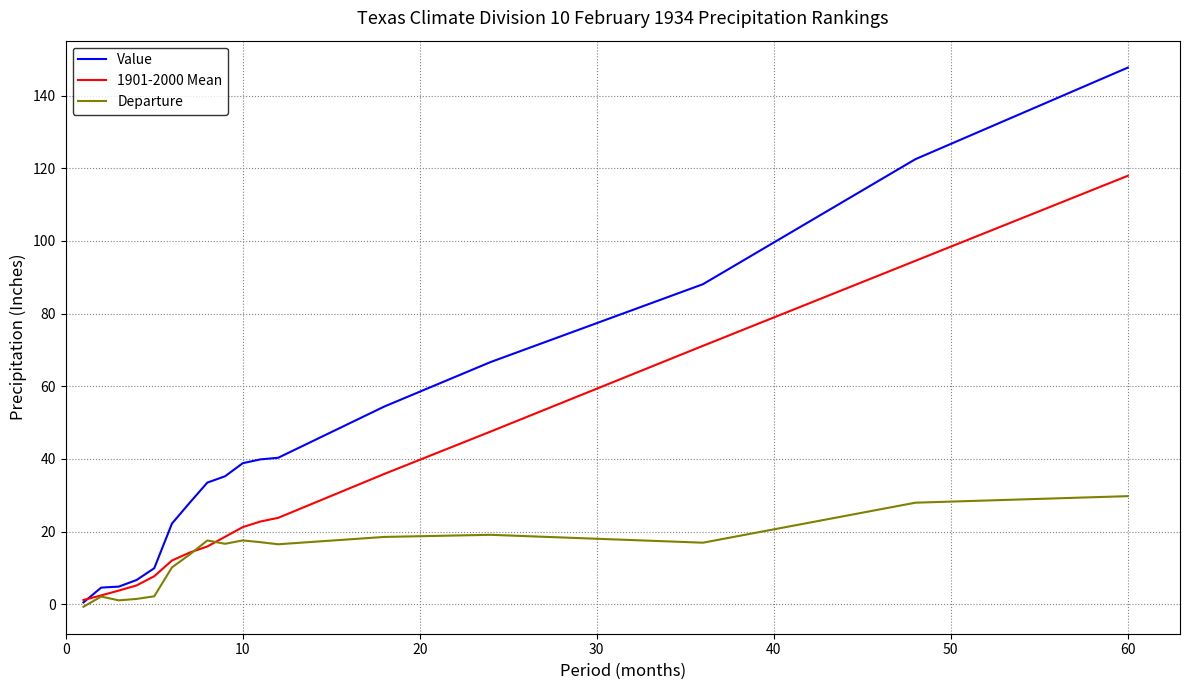

Which series has the largest range (max minus min)?

Value